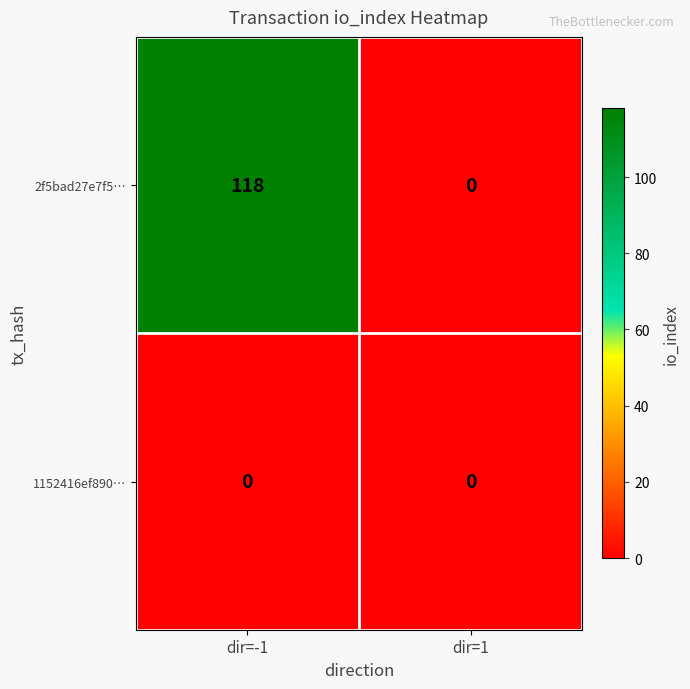

Which series has the widest spread of values?

2f5bad27e7f5…